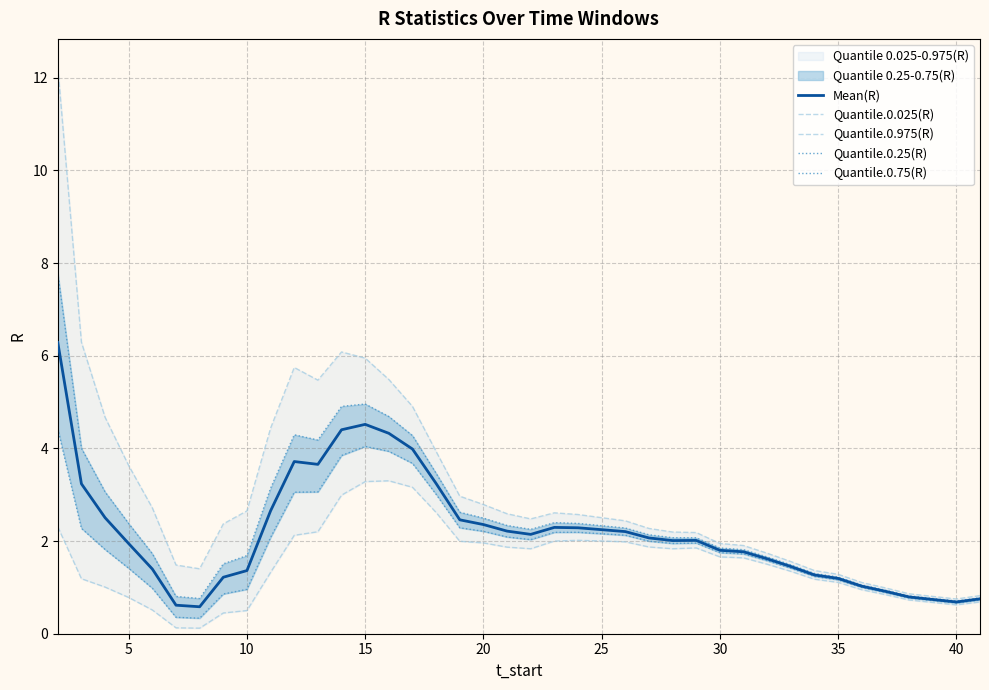

What is the maximum value for Mean(R)?

6.3